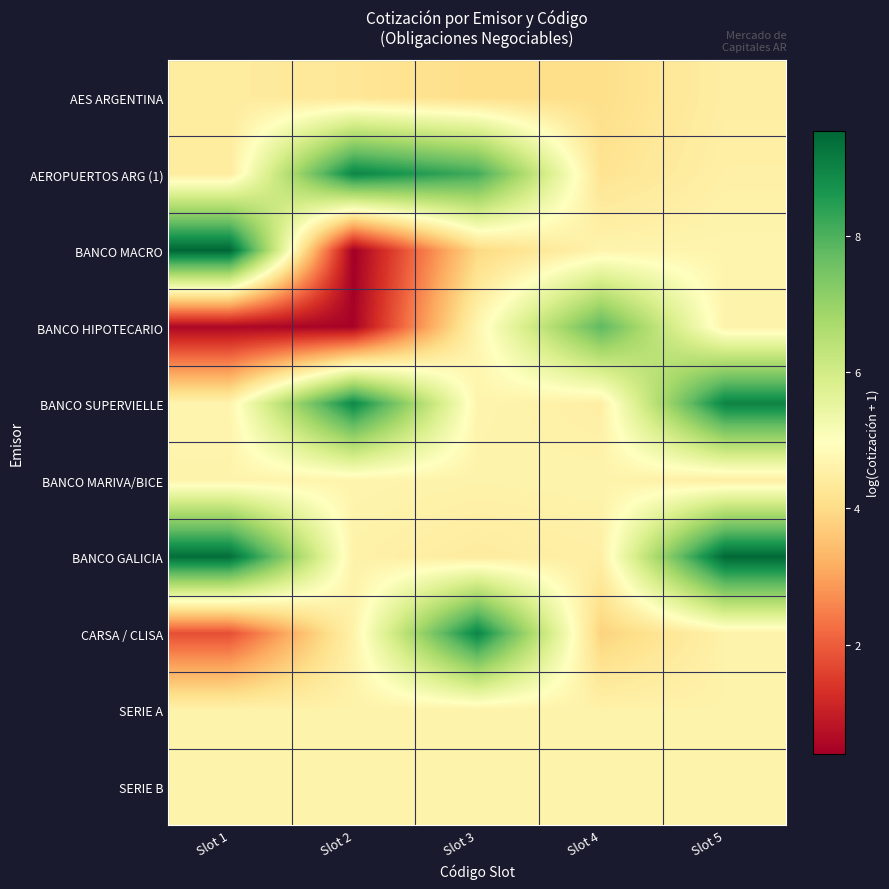

Reading left to right, what are all the values shown in this chart?

AES ARGENTINA: Slot 1=4.4	Slot 2=4.3	Slot 3=4.0	Slot 4=4.1	Slot 5=4.5
AEROPUERTOS ARG (1): Slot 1=4.4	Slot 2=9.0	Slot 3=8.1	Slot 4=4.2	Slot 5=4.5
BANCO MACRO: Slot 1=9.5	Slot 2=0.4	Slot 3=3.9	Slot 4=4.7	Slot 5=4.7
BANCO HIPOTECARIO: Slot 1=0.6	Slot 2=0.5	Slot 3=4.7	Slot 4=7.8	Slot 5=4.6
BANCO SUPERVIELLE: Slot 1=4.7	Slot 2=8.9	Slot 3=4.7	Slot 4=4.5	Slot 5=9.0
BANCO MARIVA/BICE: Slot 1=4.6	Slot 2=4.7	Slot 3=4.6	Slot 4=4.6	Slot 5=4.5
BANCO GALICIA: Slot 1=9.4	Slot 2=4.6	Slot 3=4.4	Slot 4=4.5	Slot 5=9.5
CARSA / CLISA: Slot 1=1.8	Slot 2=4.6	Slot 3=9.0	Slot 4=3.8	Slot 5=4.6
SERIE A: Slot 1=4.6	Slot 2=4.6	Slot 3=4.6	Slot 4=4.6	Slot 5=4.6
SERIE B: Slot 1=4.6	Slot 2=4.6	Slot 3=4.6	Slot 4=4.6	Slot 5=4.6